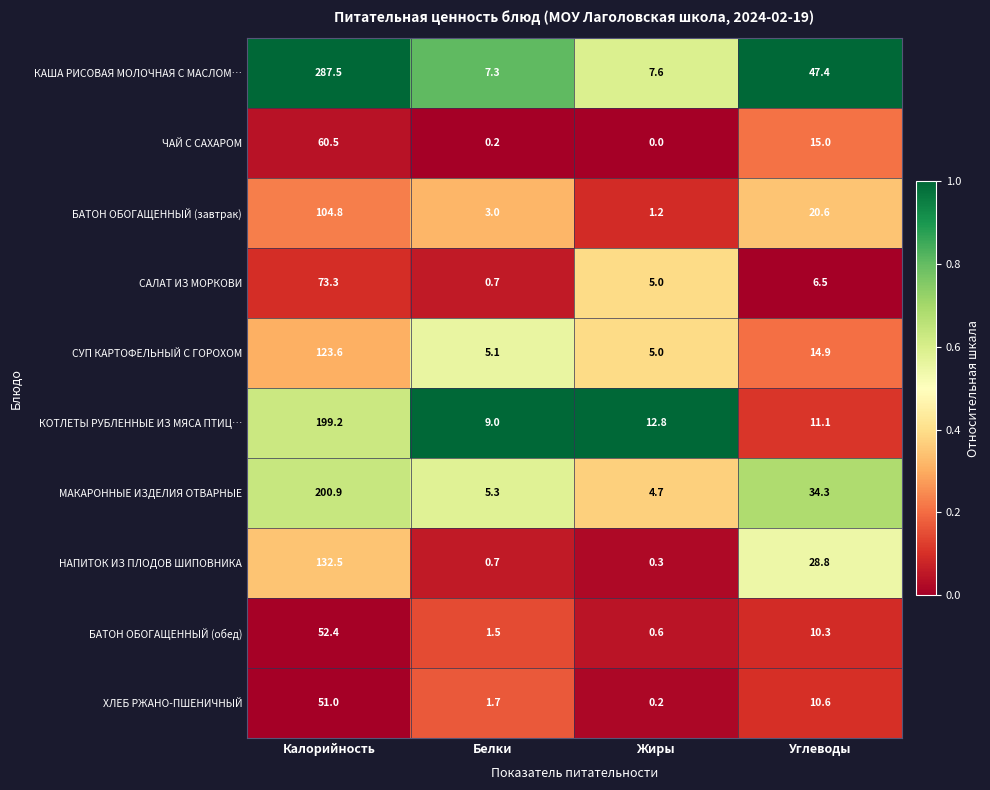

What is the greatest value displayed?

287.5